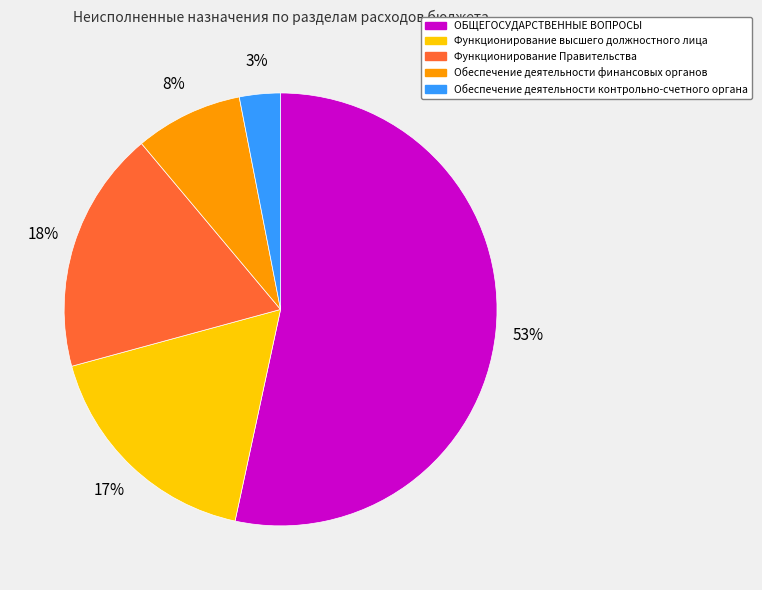

True or false: Обеспечение деятельности финансовых органов accounts for 1% of the total.

False